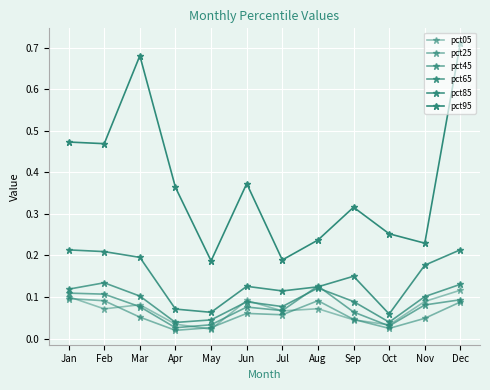

How many distinct data groups are displayed?

6